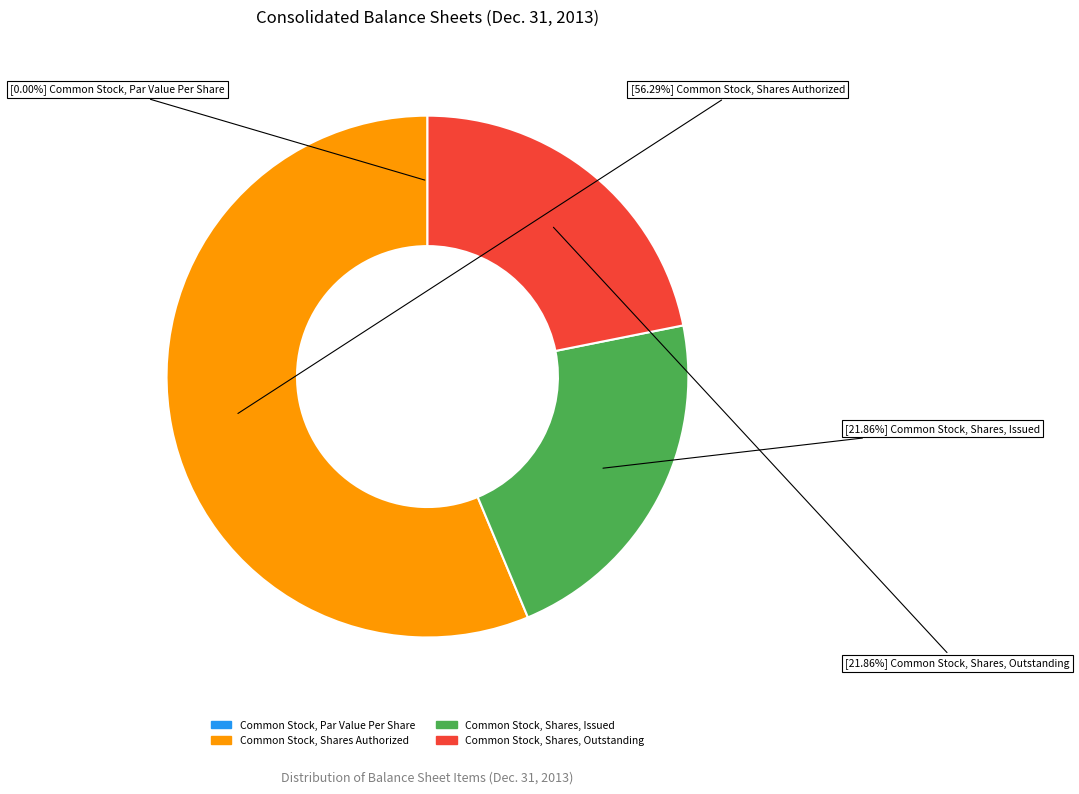

Between Common Stock, Shares Authorized and Common Stock, Shares, Outstanding, which is larger?

Common Stock, Shares Authorized